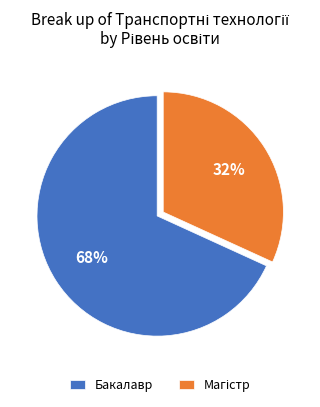

Which category has the biggest portion of the pie?

Бакалавр